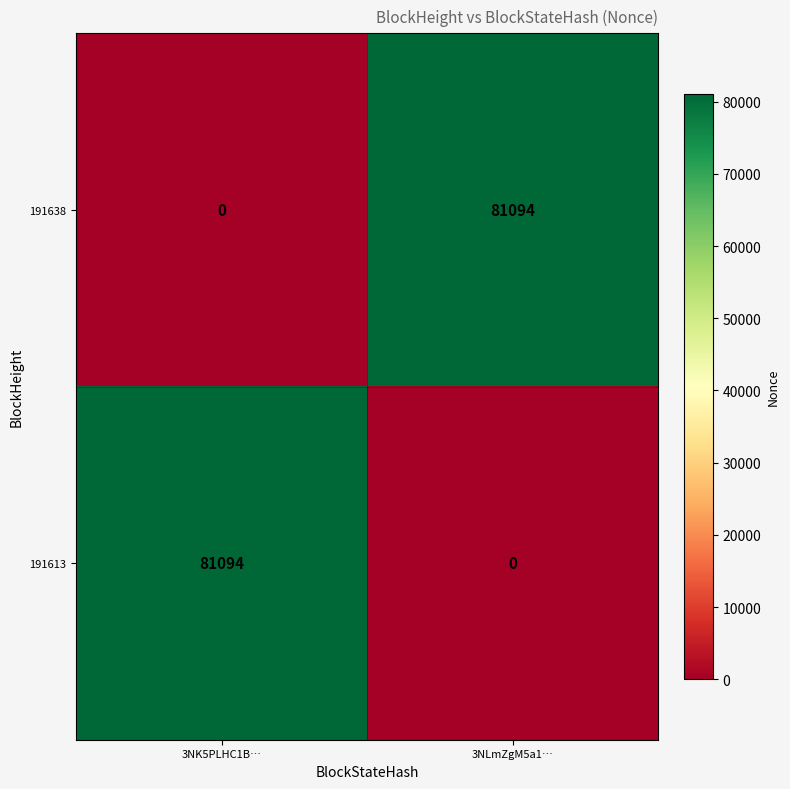

What is the total value across all series at 3NK5PLHC1B…?

81094